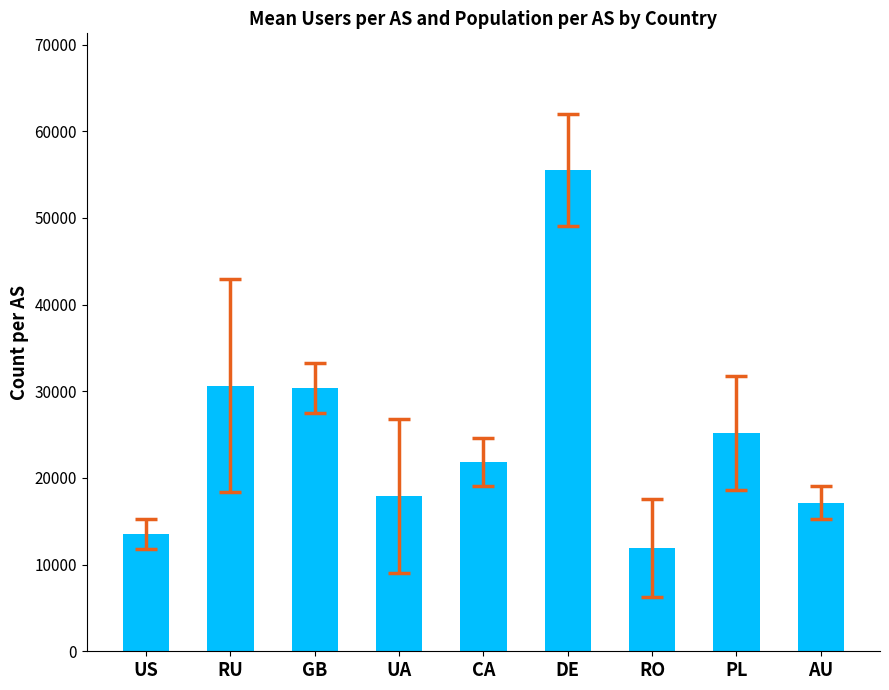

The chart shows a value of 51965.9 at RU. True or false?

False